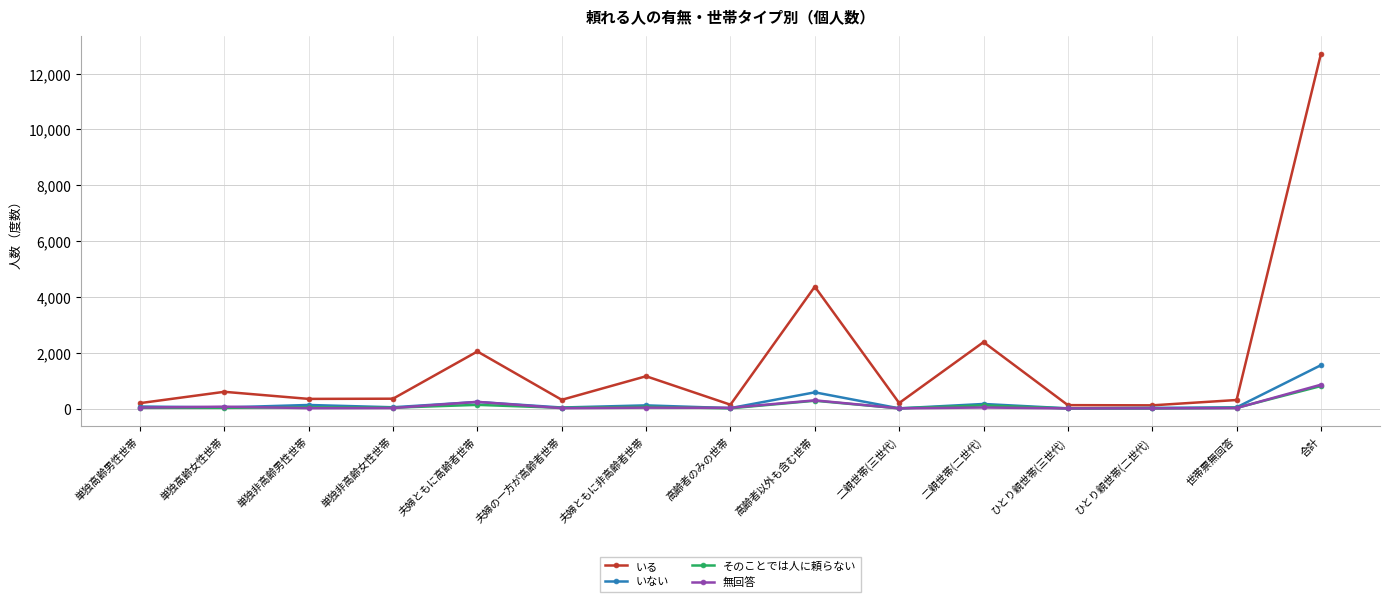

What is the difference between the maximum and second lowest values in the 無回答 series?

848